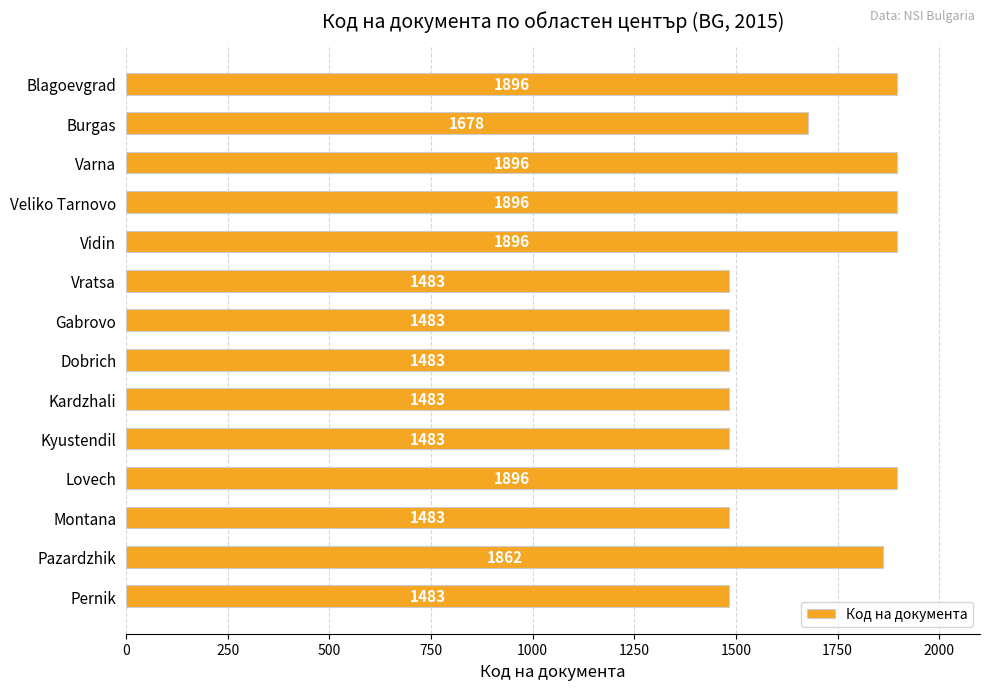

What is the smallest value displayed?

1483